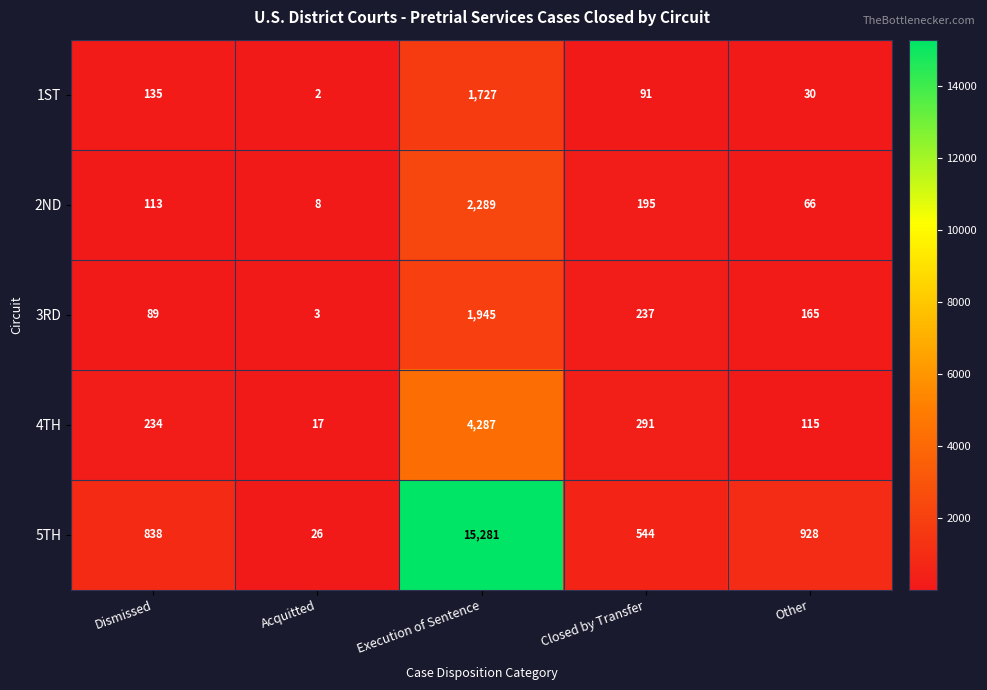

At which category is the sum across all series the highest?

Execution of Sentence